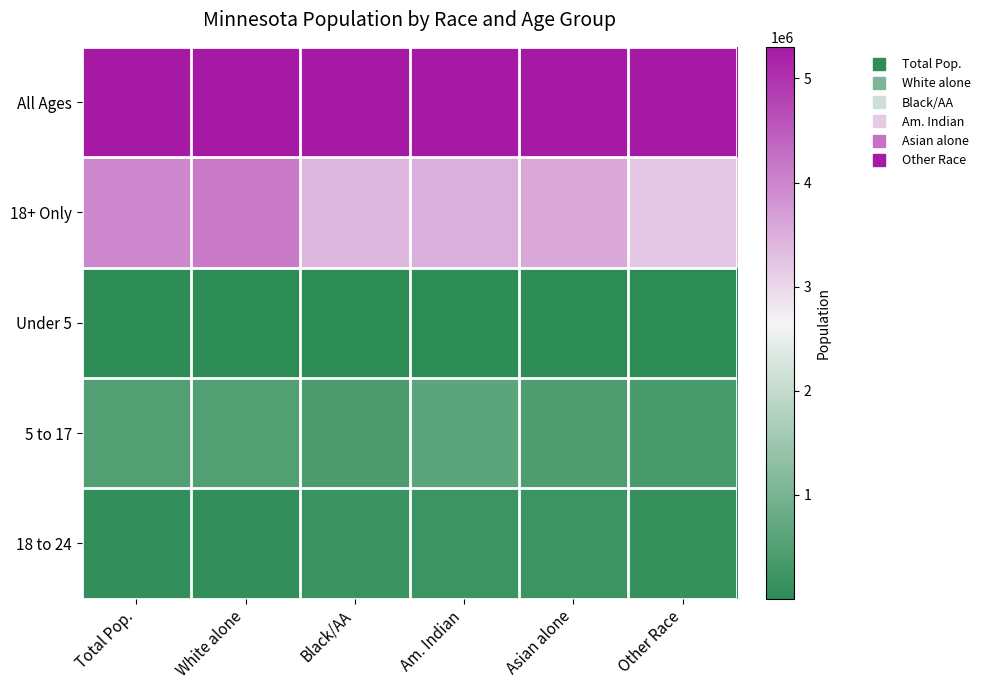

What is the difference between the highest and lowest values at Total Pop.?

1.0